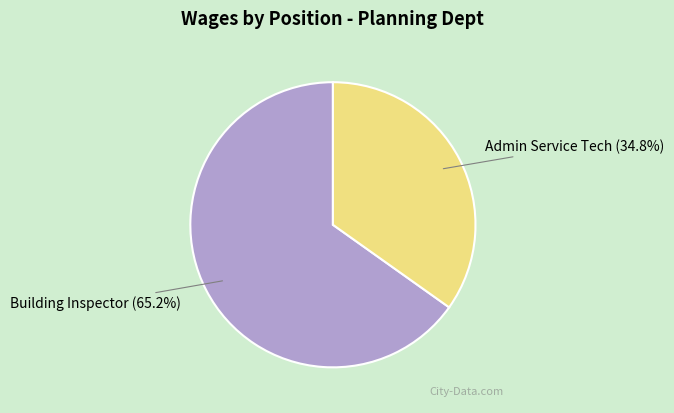

Approximately how many times larger is the value at Admin Service Tech compared to Building Inspector?

0.5